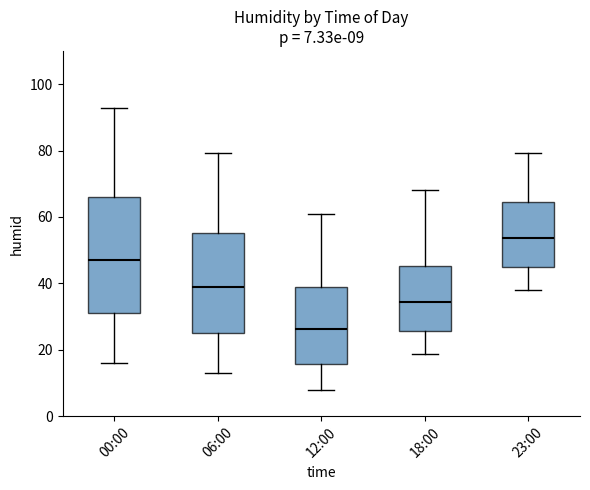

Which box is the tallest, from its lower edge to its upper edge?

00:00